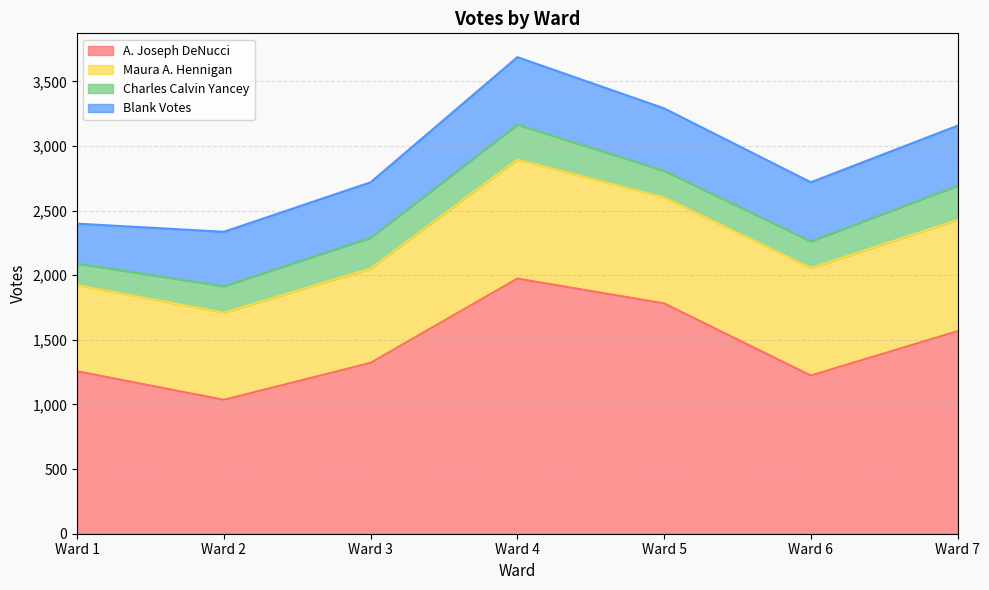

What is the value of the A. Joseph DeNucci point at the 1st from the left?

1257